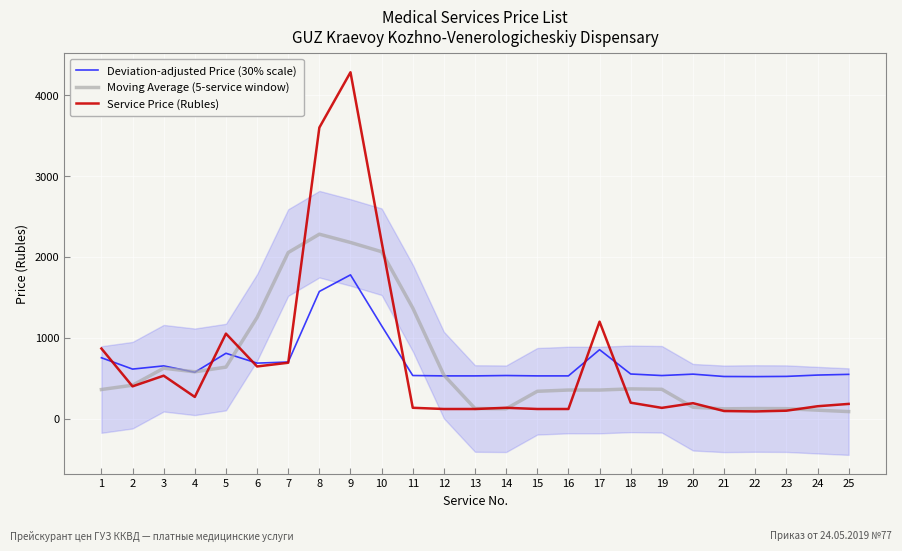

Which series ends up on top after the final intersection of Moving Average (5-service window) and Service Price (Rubles)?

Service Price (Rubles)